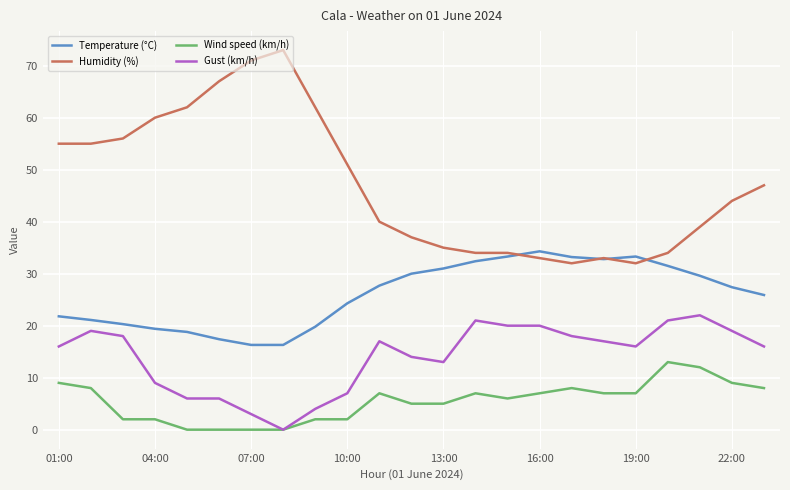

List the series in order of their overall mean, highest first.

Humidity (%), Temperature (°C), Gust (km/h), Wind speed (km/h)